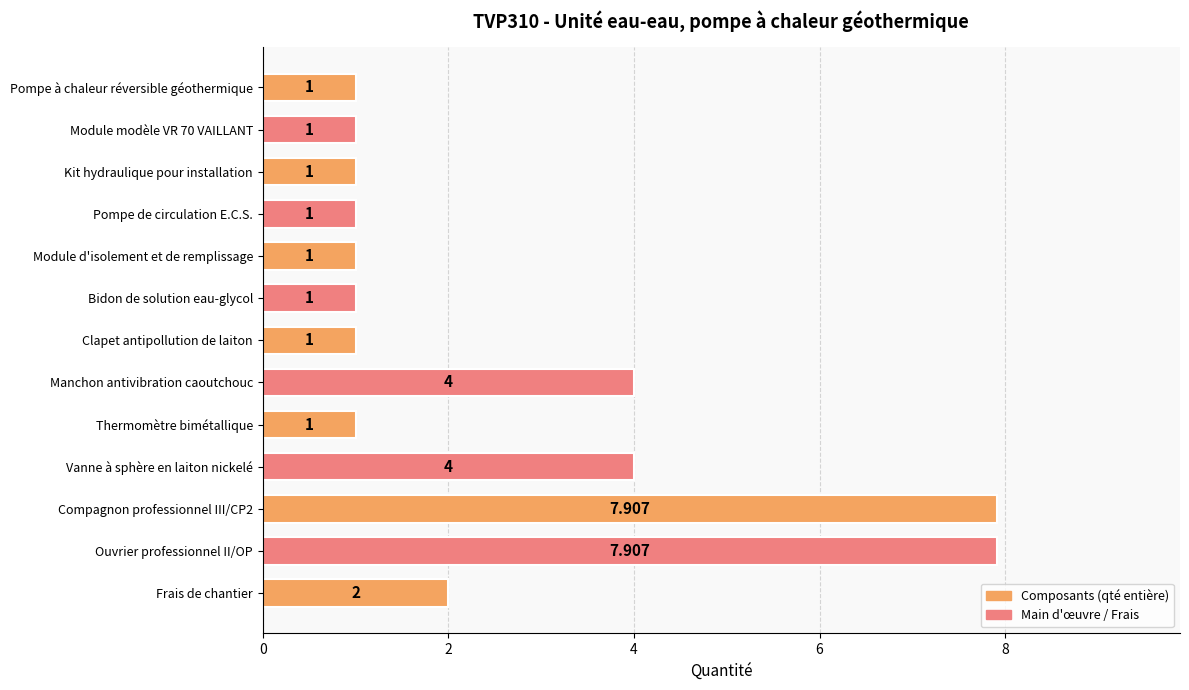

What is the label of the 5th bar from the top?

Module d'isolement et de remplissage